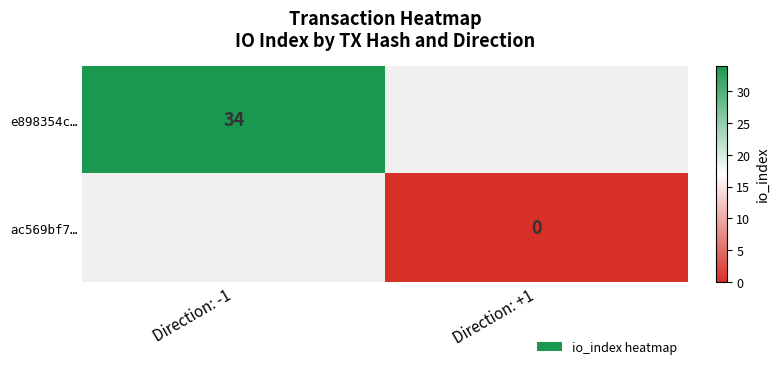

The e898354c… series shows 34 at Direction: -1. True or false?

True